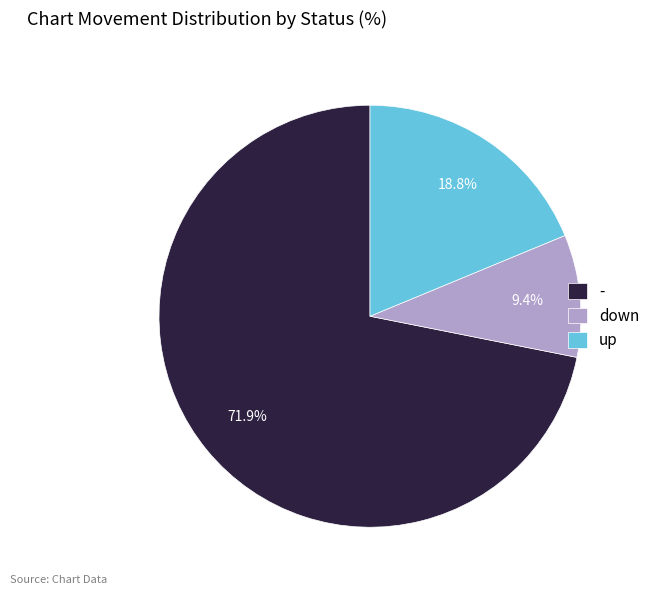

How many segments does this pie chart have?

3